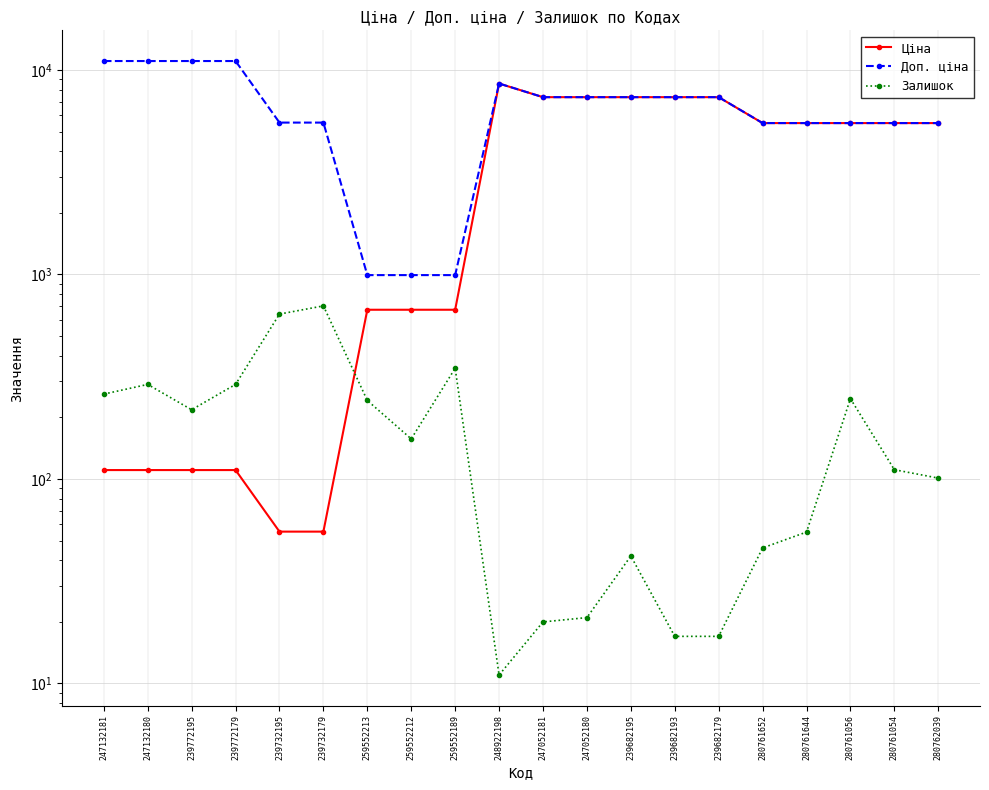

How many values in the Залишок series exceed 157?

9